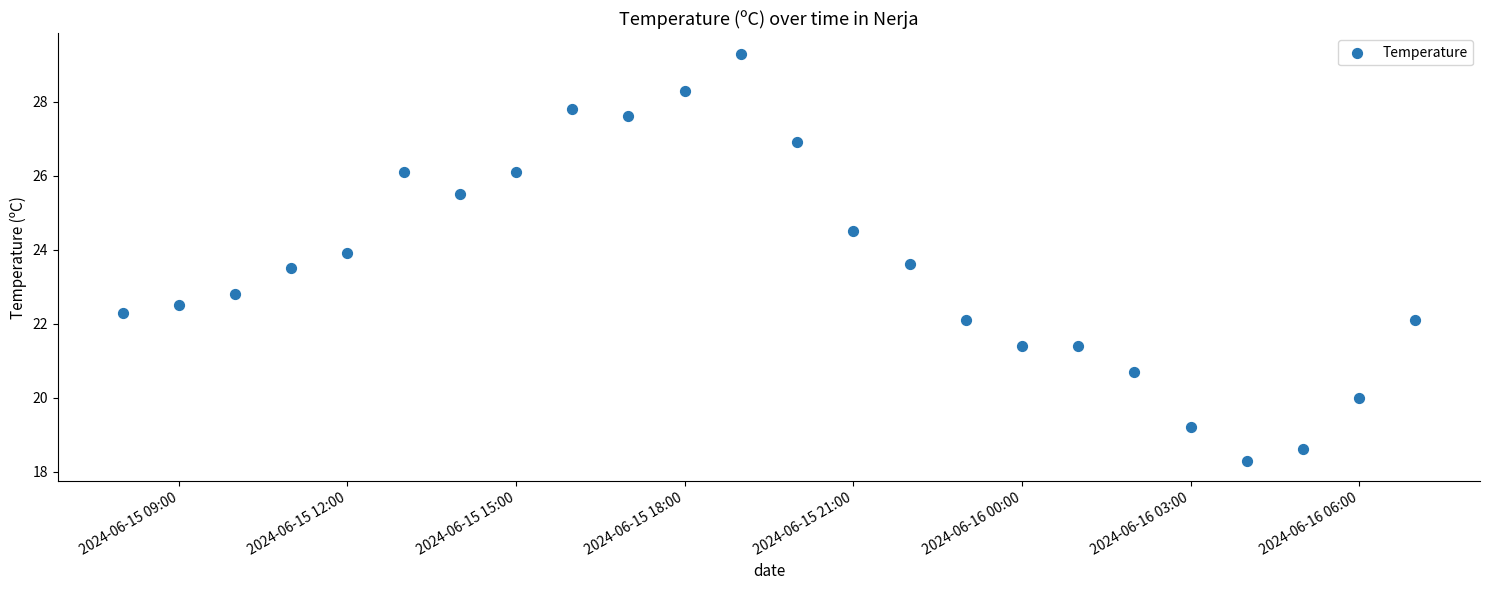

What Y value in the scatter plot is closest to 23?

22.8